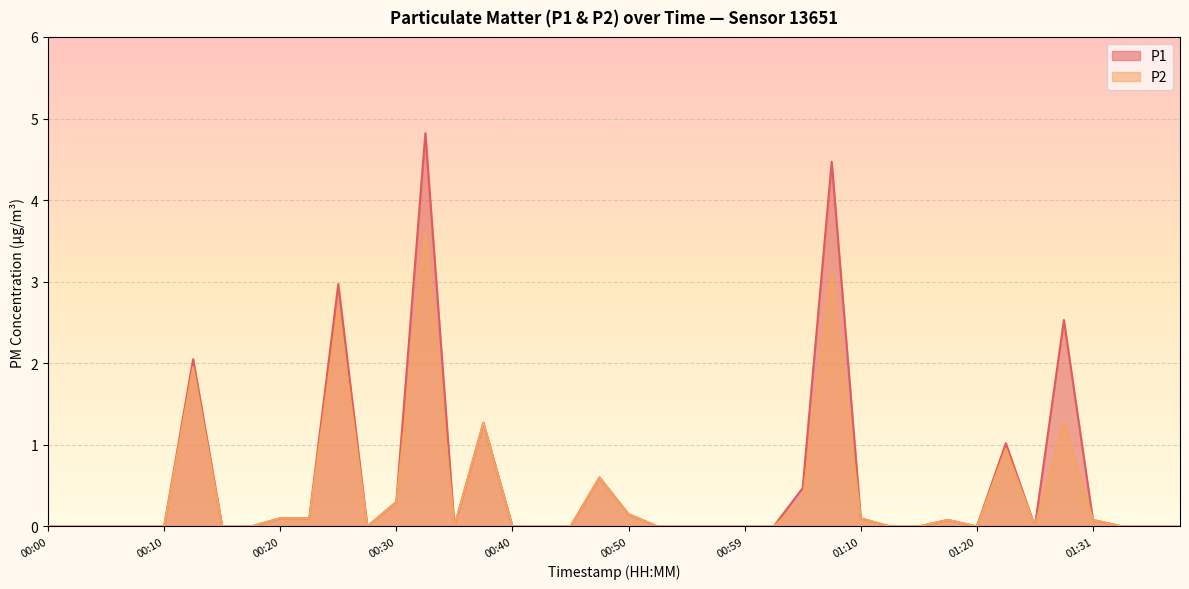

Reading right to left, list all the values displayed in this chart.

P1: 01:38=0.0	01:36=0.0	01:33=0.0	01:31=0.1	01:28=2.5	01:26=0.0	01:23=1.0	01:20=0.0	01:18=0.1	01:15=0.0	01:13=0.0	01:10=0.1	01:07=4.5	01:04=0.5	01:02=0.0	00:59=0.0	00:57=0.0	00:54=0.0	00:52=0.0	00:50=0.1	00:47=0.6	00:45=0.0	00:42=0.0	00:40=0.0	00:37=1.3	00:35=0.0	00:32=4.8	00:30=0.3	00:27=0.0	00:25=3.0	00:22=0.1	00:20=0.1	00:18=0.0	00:15=0.0	00:13=2.0	00:10=0.0	00:08=0.0	00:05=0.0	00:03=0.0	00:00=0.0
P2: 01:38=0.0	01:36=0.0	01:33=0.0	01:31=0.1	01:28=1.3	01:26=0.0	01:23=0.9	01:20=0.0	01:18=0.1	01:15=0.0	01:13=0.0	01:10=0.1	01:07=3.1	01:04=0.3	01:02=0.0	00:59=0.0	00:57=0.0	00:54=0.0	00:52=0.0	00:50=0.1	00:47=0.6	00:45=0.0	00:42=0.0	00:40=0.0	00:37=1.3	00:35=0.0	00:32=3.6	00:30=0.3	00:27=0.0	00:25=2.7	00:22=0.1	00:20=0.1	00:18=0.0	00:15=0.0	00:13=1.9	00:10=0.0	00:08=0.0	00:05=0.0	00:03=0.0	00:00=0.0